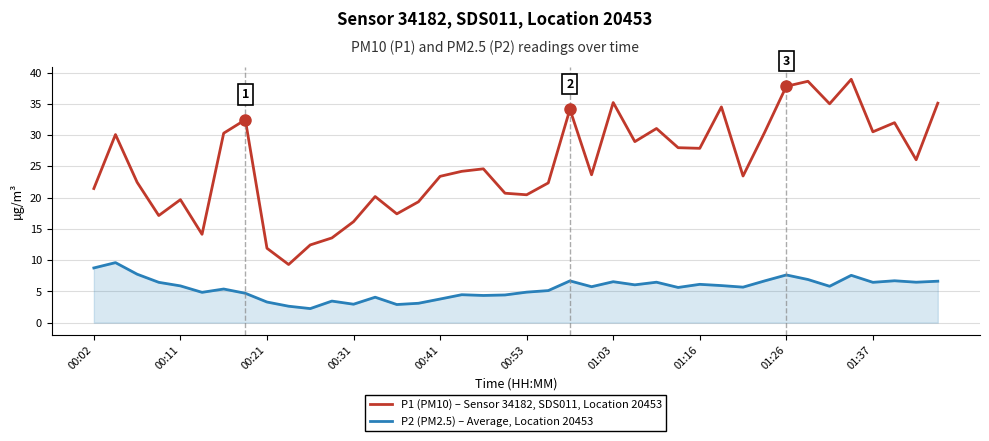

How many lines are shown in the chart?

2